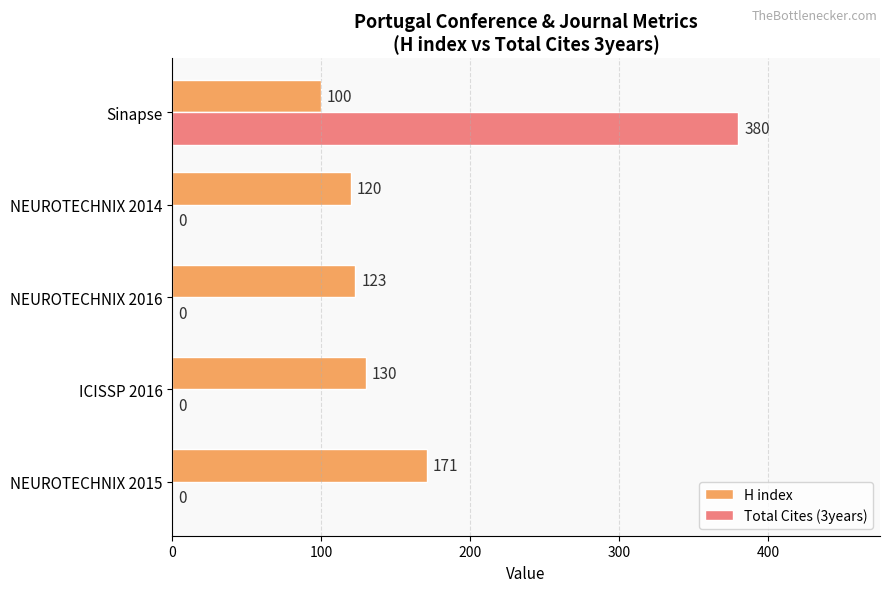

At which category is the sum across all series the highest?

Sinapse